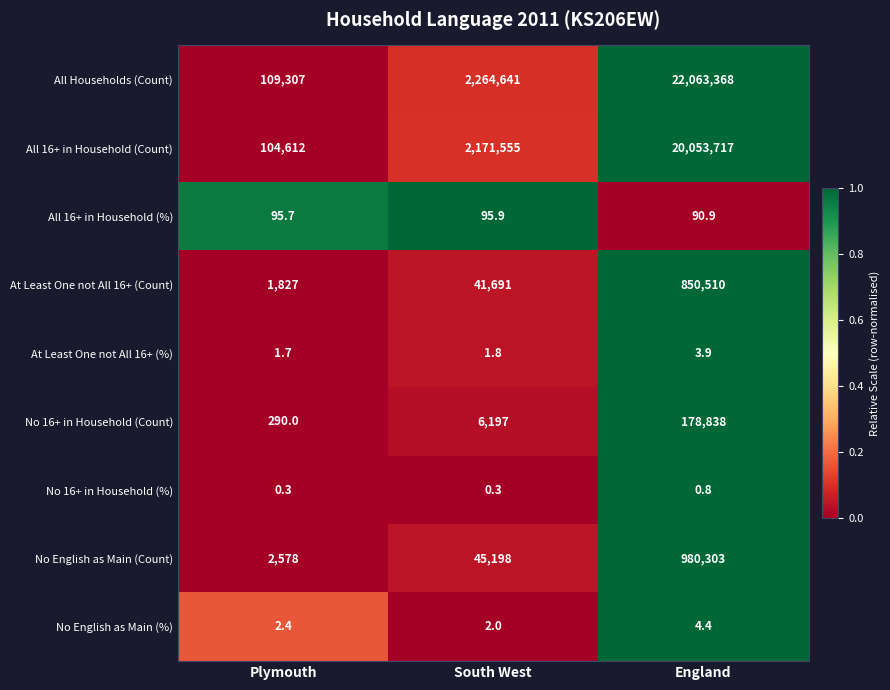

Where is No 16+ in Household (Count) nearest to the value 89564?

South West